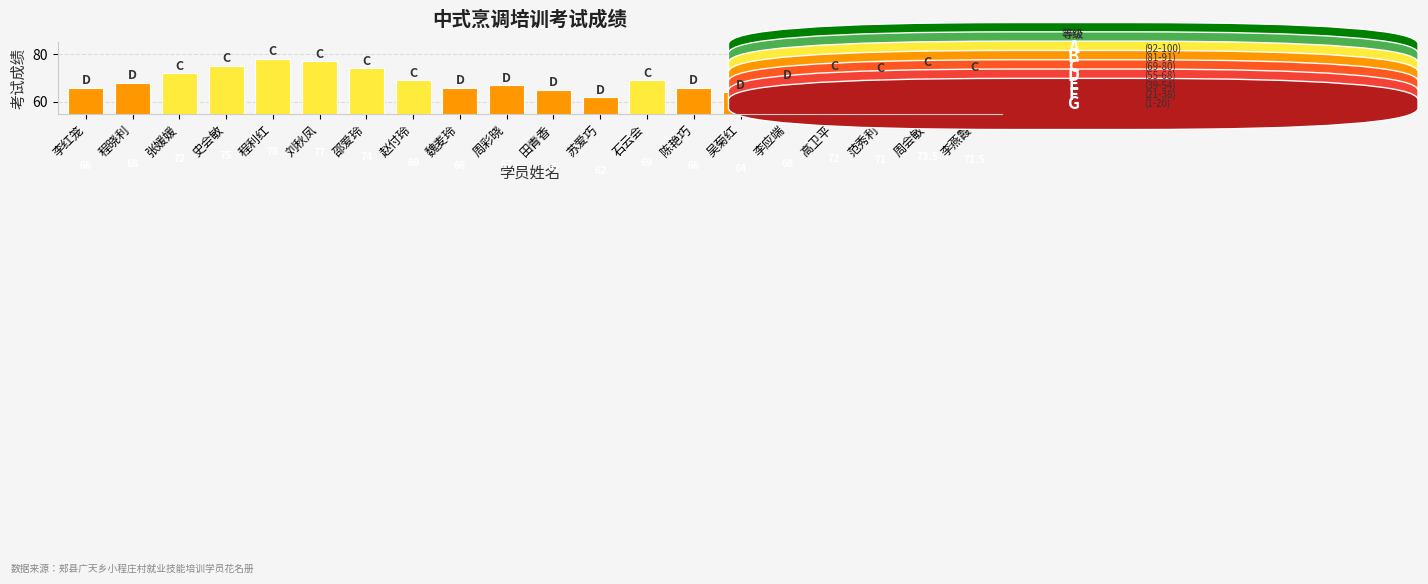

Where does the data first go above 69?

张媛媛